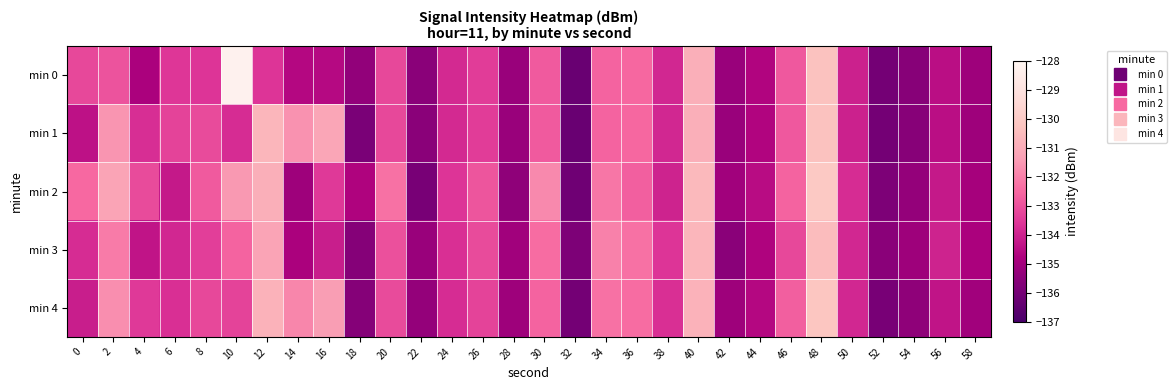

Which series has the largest total across all categories?

min 2